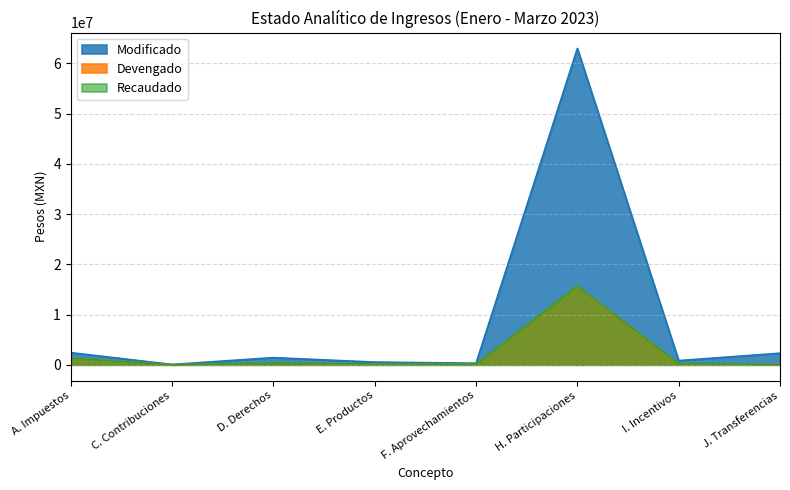

What are all the series names shown in the legend?

Modificado, Devengado, Recaudado